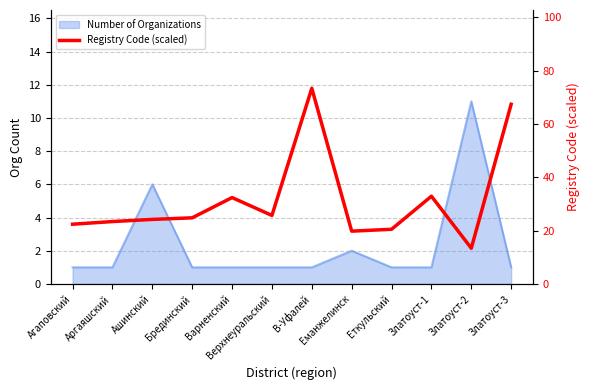

The chart shows a value of 3.2 at Златоуст-2. True or false?

False